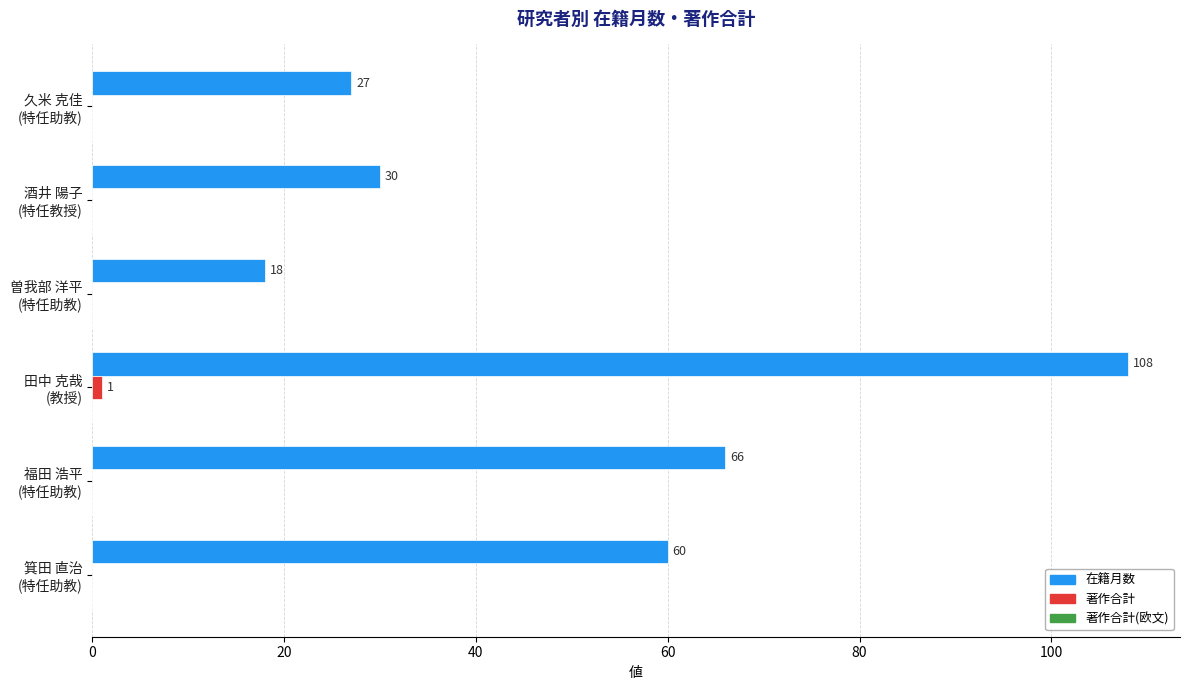

Which series has the largest total across all categories?

在籍月数